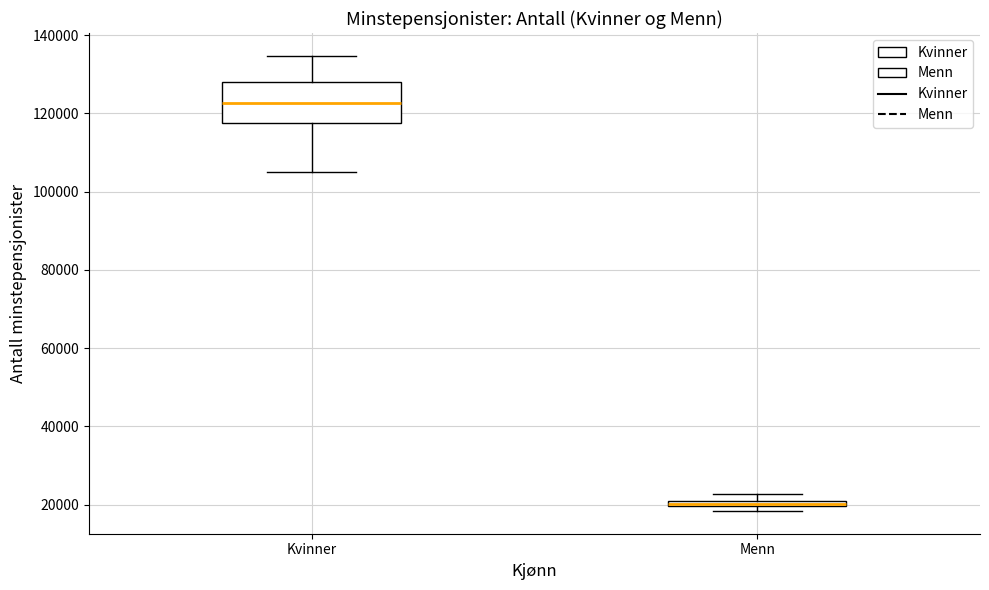

Which box is the tallest, from its lower edge to its upper edge?

Kvinner